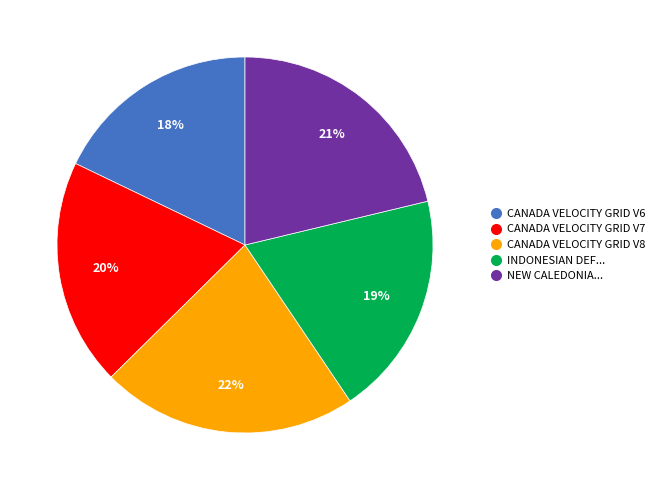

To the nearest percent, what is the average slice percentage?

20%